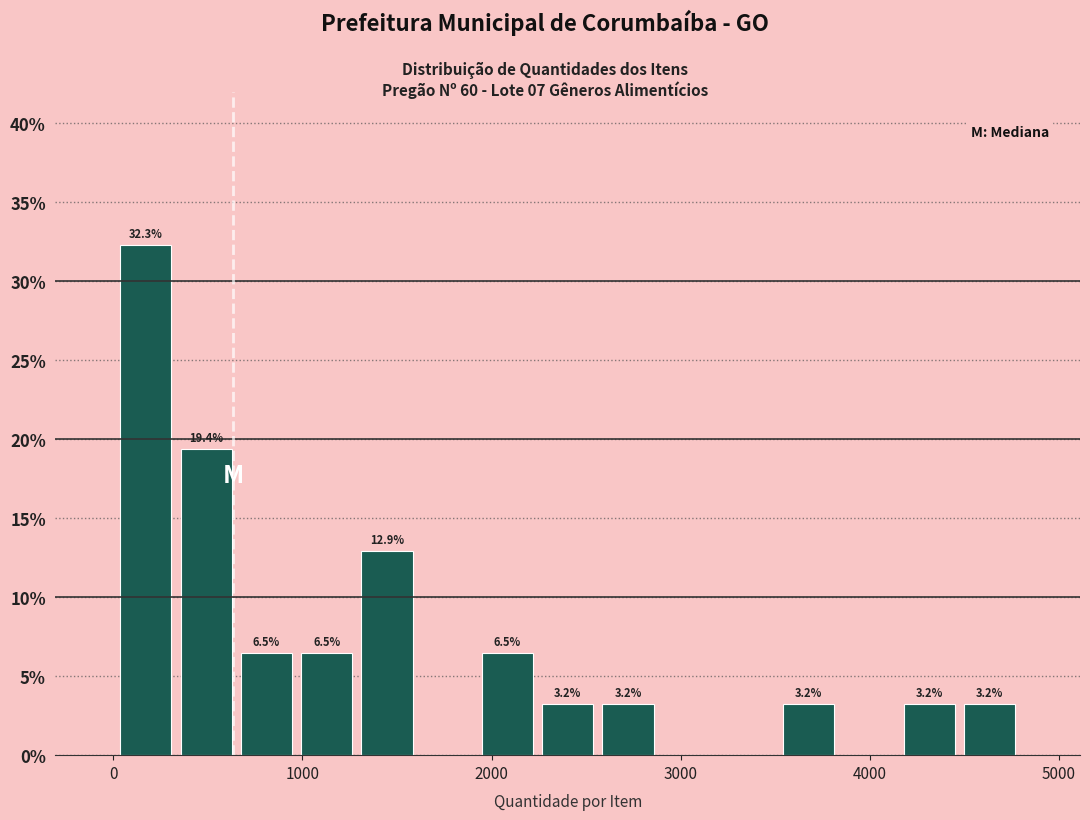

Around what value on the x-axis is the tallest bar? Give the approximate position of its centre, as read against the axis.

200